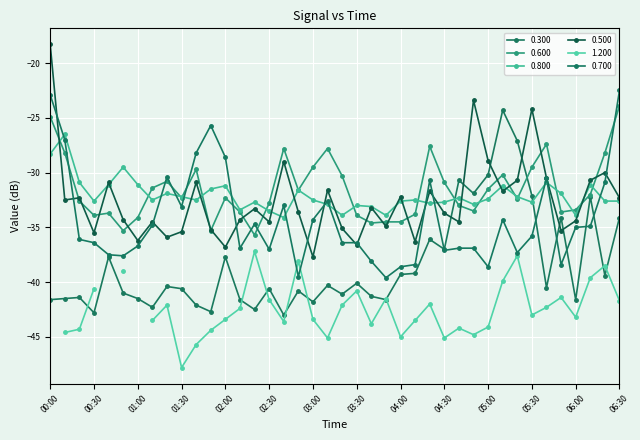

Which series has the largest total across all categories?

0.600